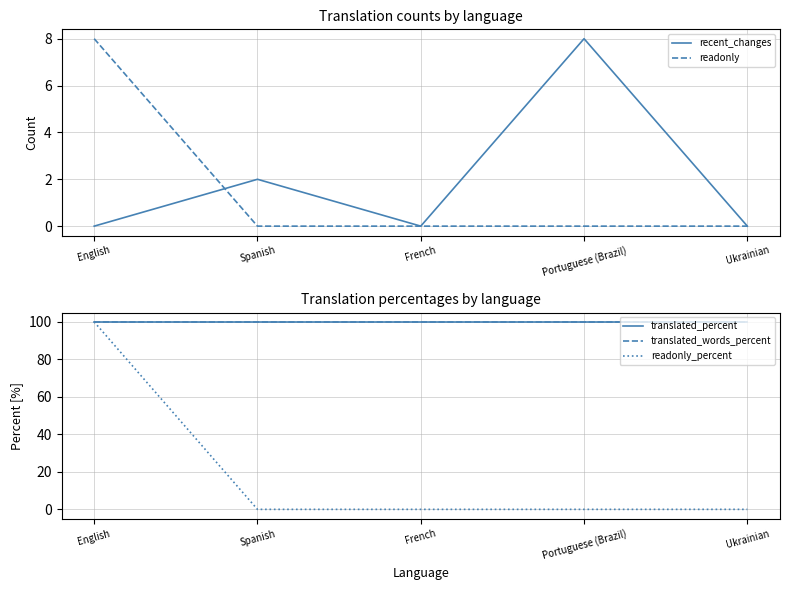

Between Portuguese (Brazil) and Ukrainian, which is larger?

Portuguese (Brazil)